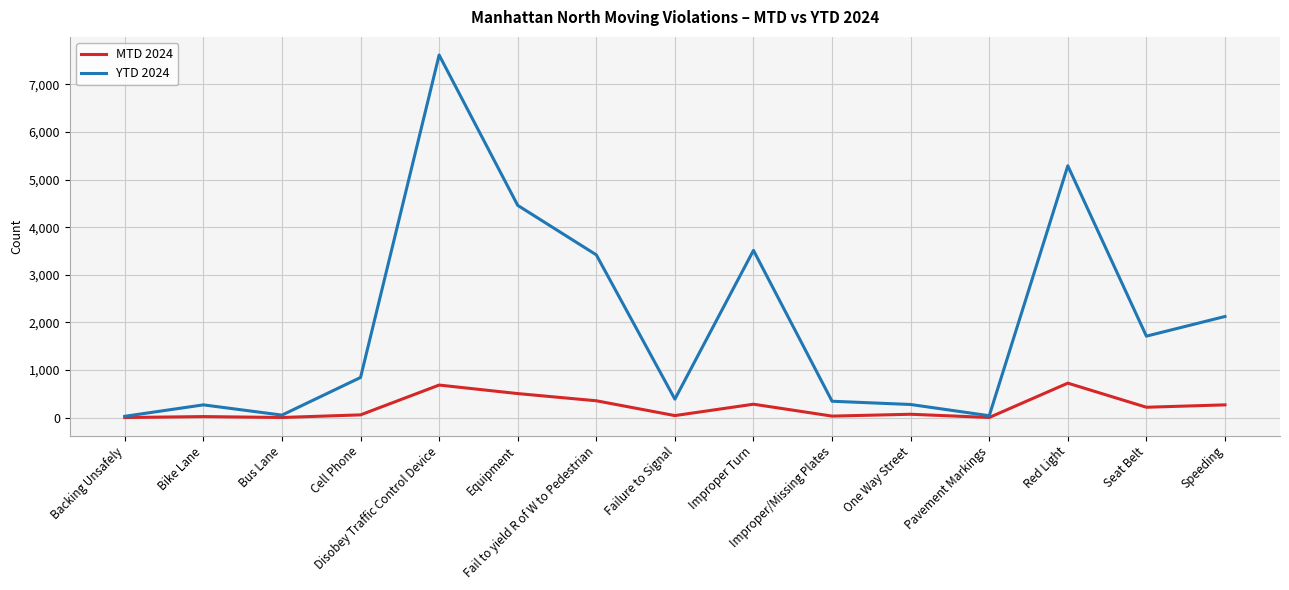

Which series has the largest range (max minus min)?

YTD 2024